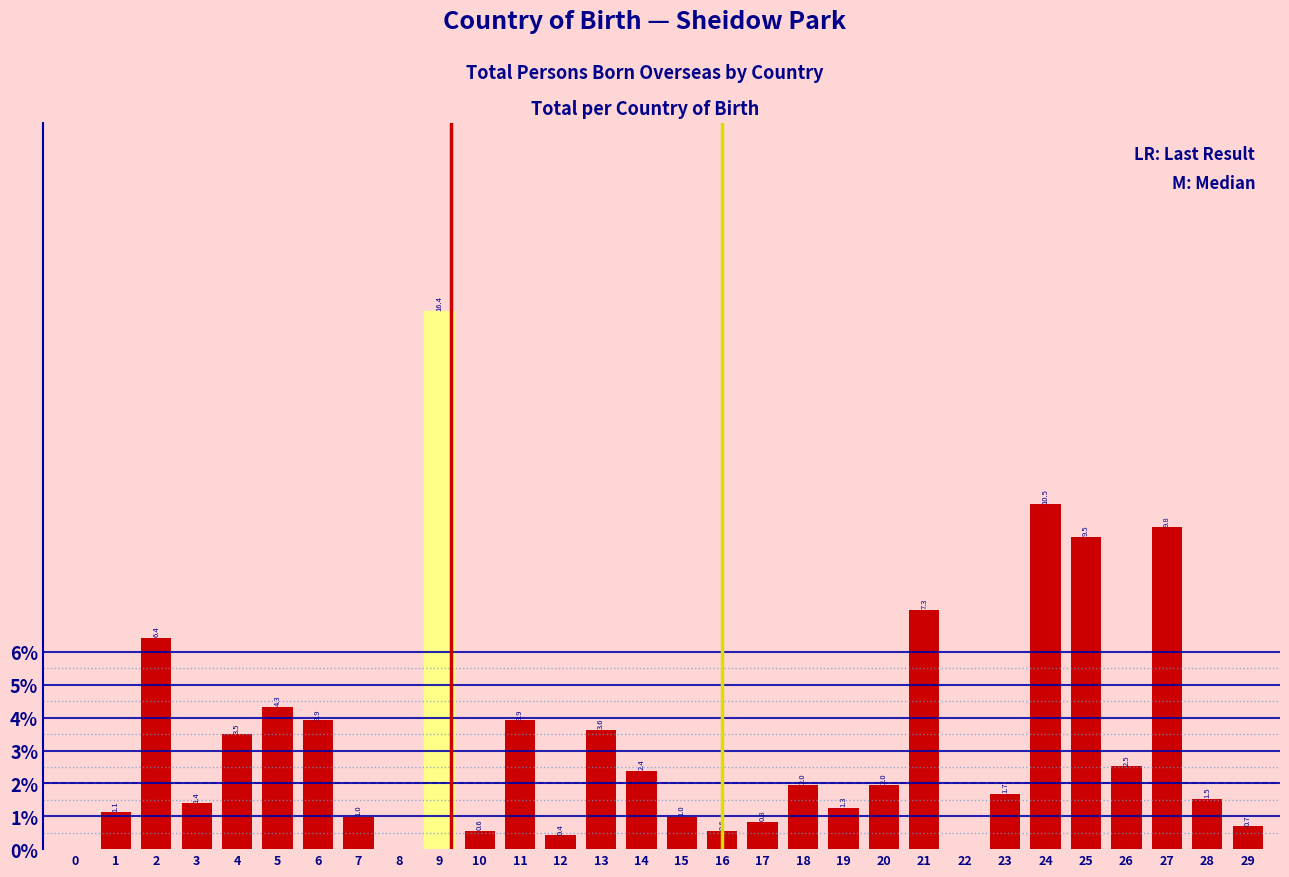

Reading left to right, list all the values displayed in this chart.

0=0.0	1=1.1	2=6.4	3=1.4	4=3.5	5=4.3	6=3.9	7=1.0	8=0.0	9=16.4	10=0.6	11=3.9	12=0.4	13=3.6	14=2.4	15=1.0	16=0.6	17=0.8	18=2.0	19=1.3	20=2.0	21=7.3	22=0.0	23=1.7	24=10.5	25=9.5	26=2.5	27=9.8	28=1.5	29=0.7